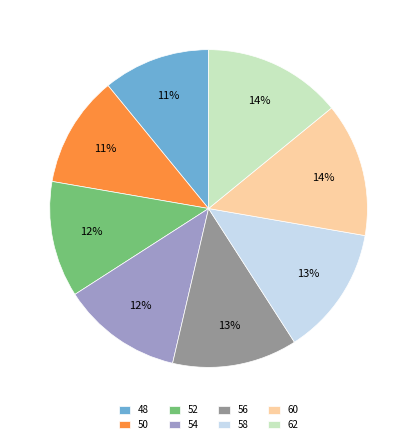

What is the ratio of the value at 52 to the value at 58?

0.9